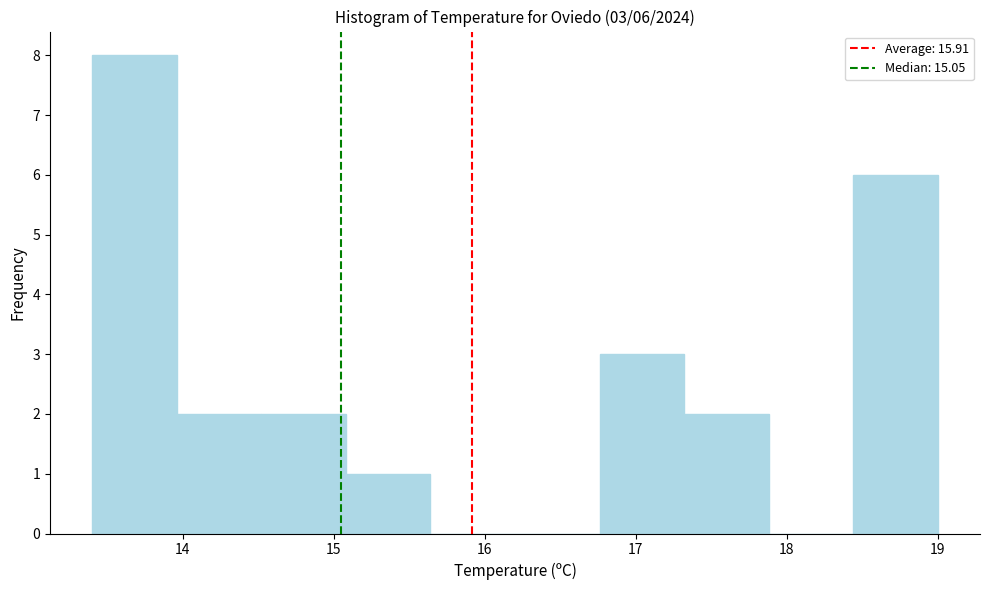

Which range on the x-axis has the tallest bar?

13.40 to 13.96